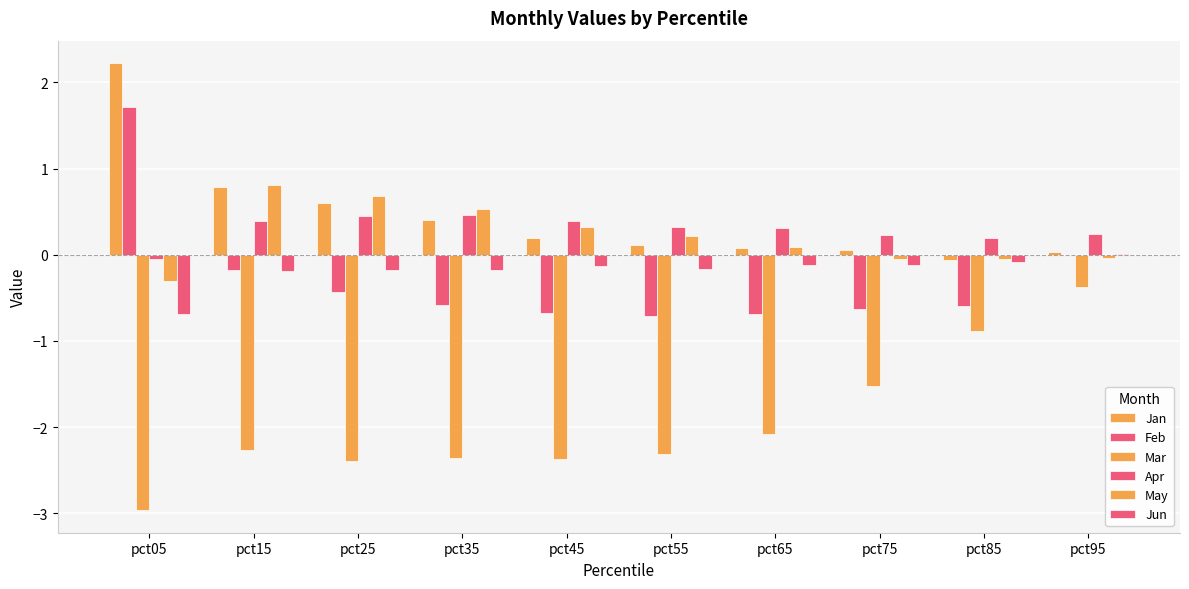

What is the maximum value for Mar?

-0.4